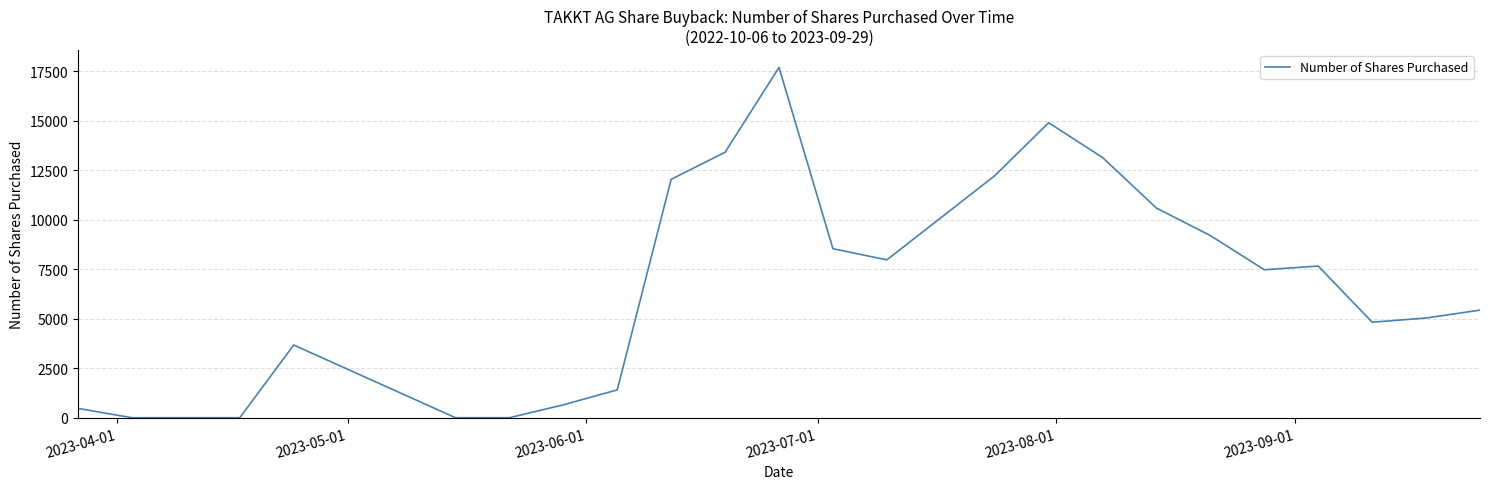

What is the maximum value shown in the chart?

17701